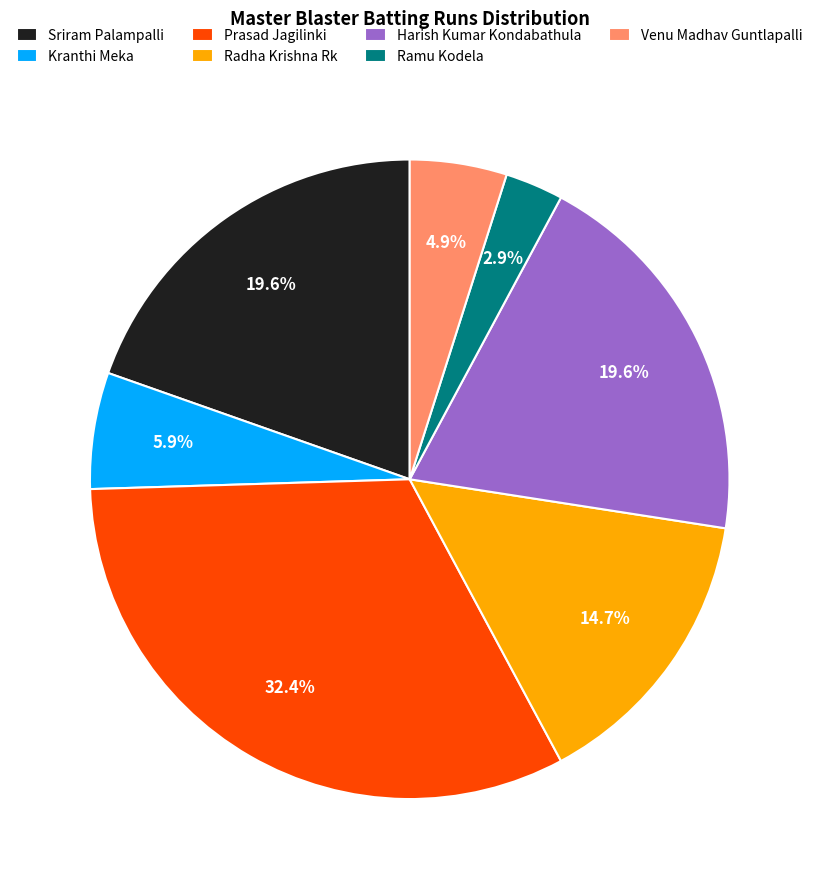

The Kranthi Meka slice represents 1% of the pie. True or false?

False